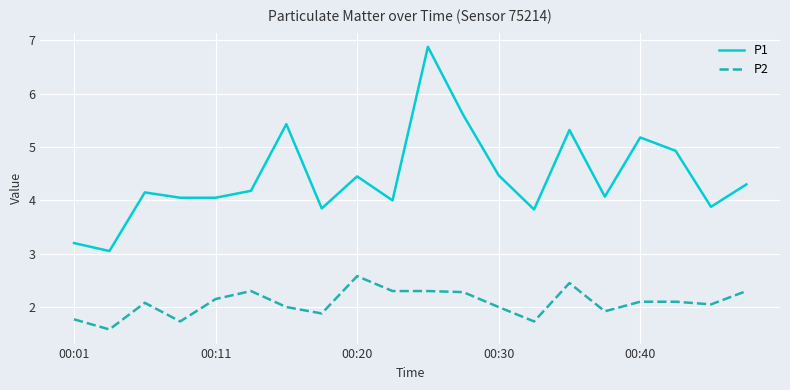

Which series has the largest range (max minus min)?

P1